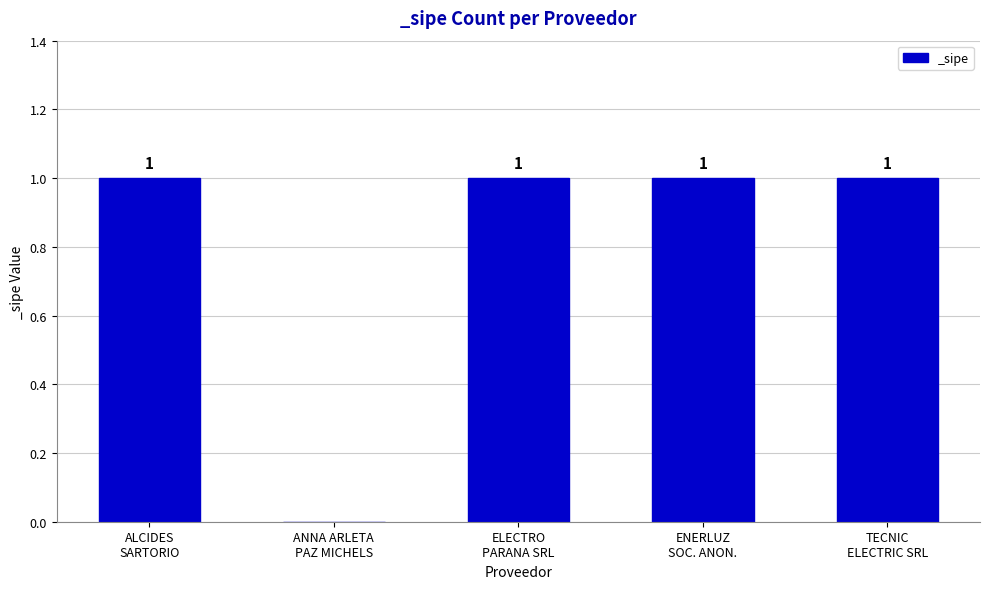

What is the sum of all values?

4